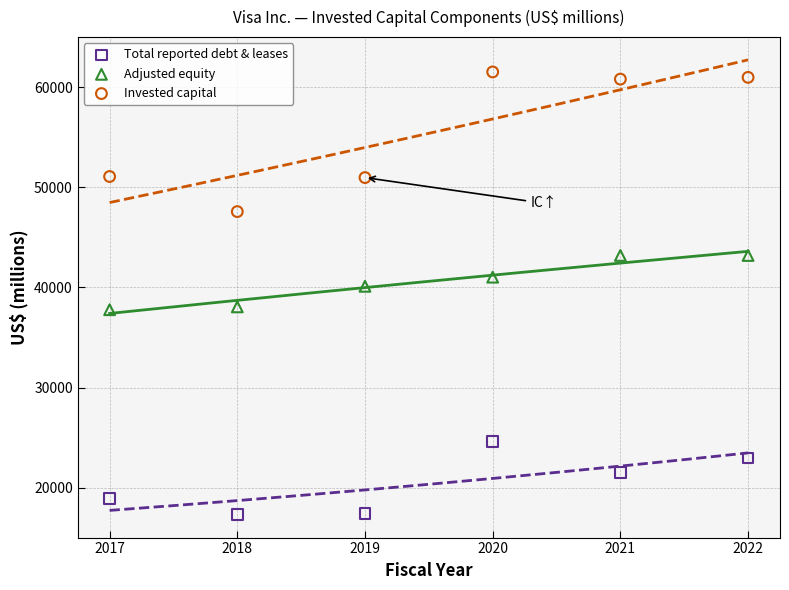

Which series has the widest spread of Y values?

Invested capital